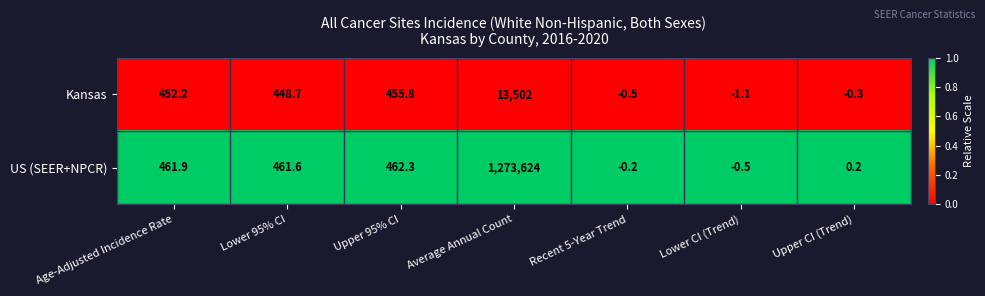

Reading right to left, transcribe all the data shown in this chart.

Kansas: Upper CI (Trend)=-0.3	Lower CI (Trend)=-1.1	Recent 5-Year Trend=-0.5	Average Annual Count=13502.0	Upper 95% CI=455.8	Lower 95% CI=448.7	Age-Adjusted Incidence Rate=452.2
US (SEER+NPCR): Upper CI (Trend)=0.2	Lower CI (Trend)=-0.5	Recent 5-Year Trend=-0.2	Average Annual Count=1273624.0	Upper 95% CI=462.3	Lower 95% CI=461.6	Age-Adjusted Incidence Rate=461.9